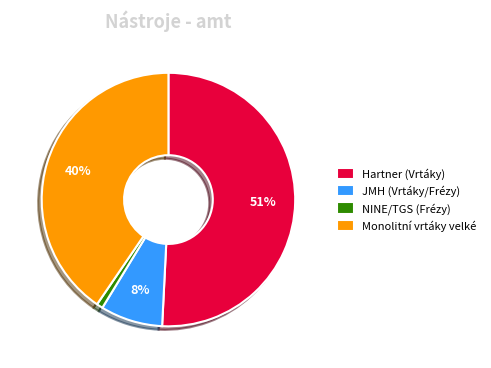

Which has a higher value, Monolitní vrtáky velké or JMH (Vrtáky/Frézy)?

Monolitní vrtáky velké